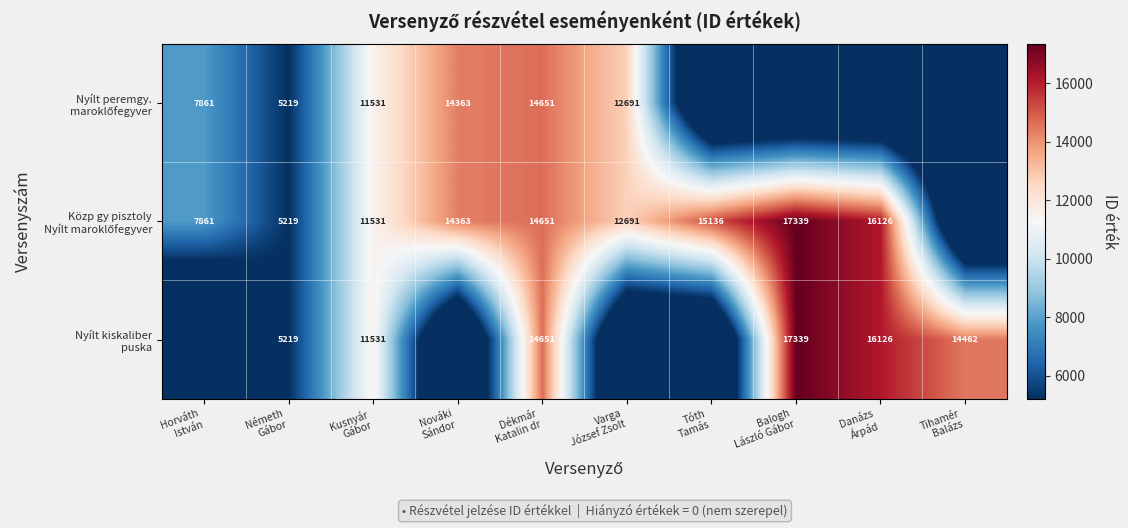

At which label is Nyílt peremgy. maroklőfegyver closest to 7325?

Horváth István